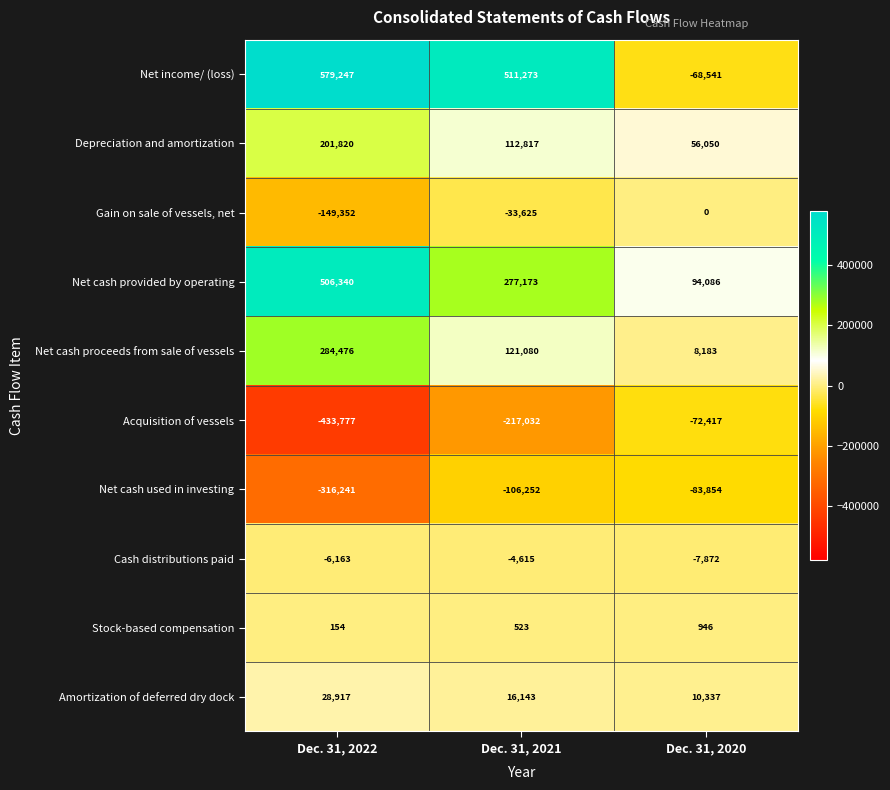

True or false: Net cash proceeds from sale of vessels has a value of 284476 at Dec. 31, 2022.

True